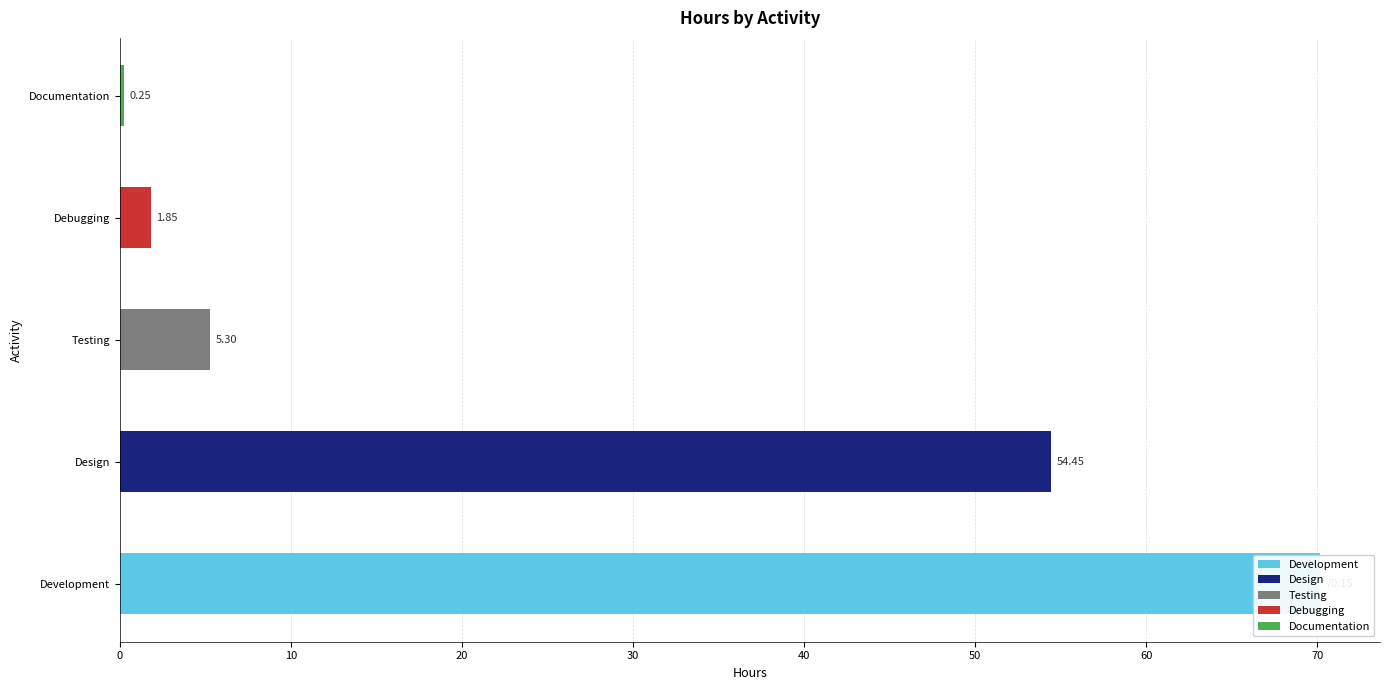

True or false: Design has a value of 0.0 at Feature #11.

False